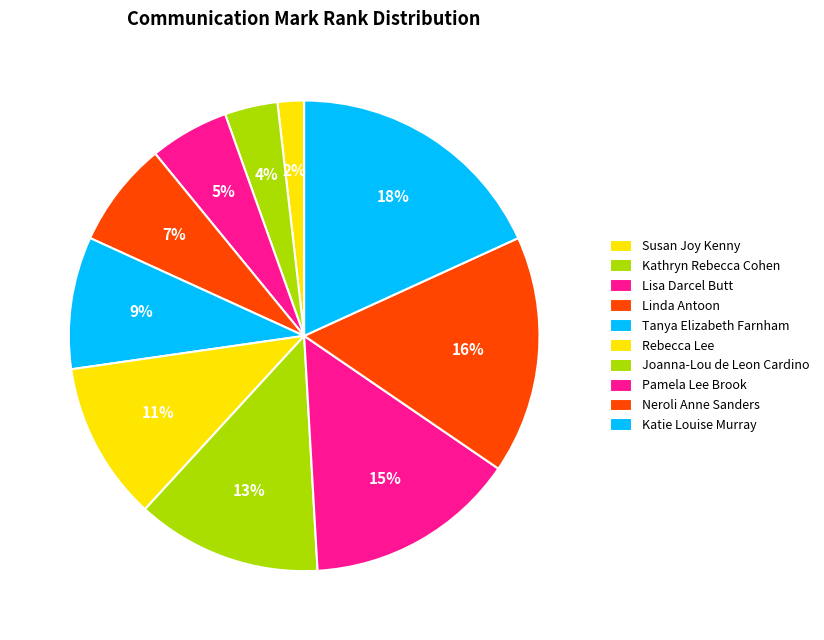

The Katie Louise Murray slice represents 4% of the pie. True or false?

False